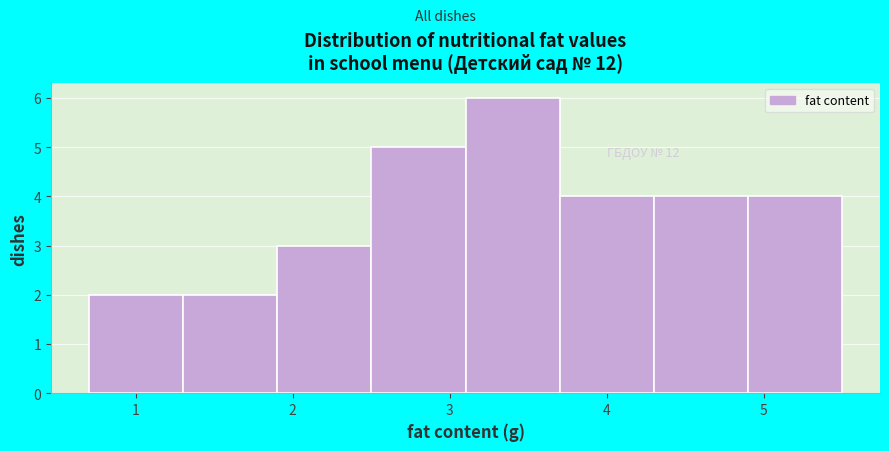

Over which range of the x-axis is the bar tallest?

3.1 to 3.7